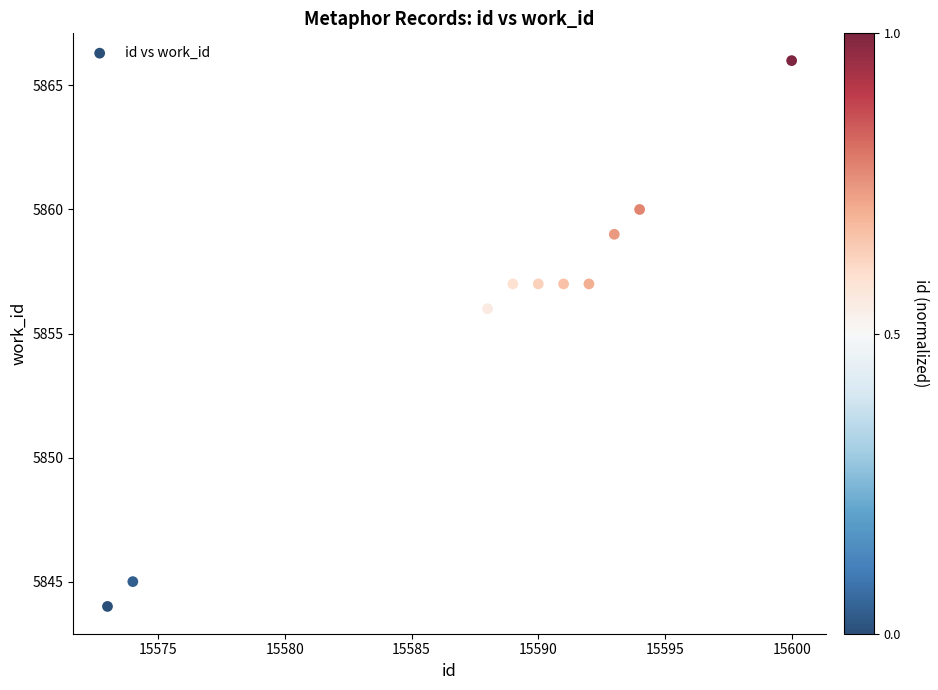

What is the range of Y values (max minus min)?

22